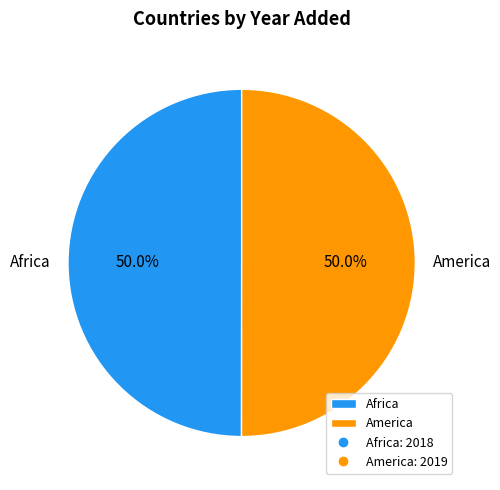

What is the ratio of the value at Africa to the value at America?

1.0